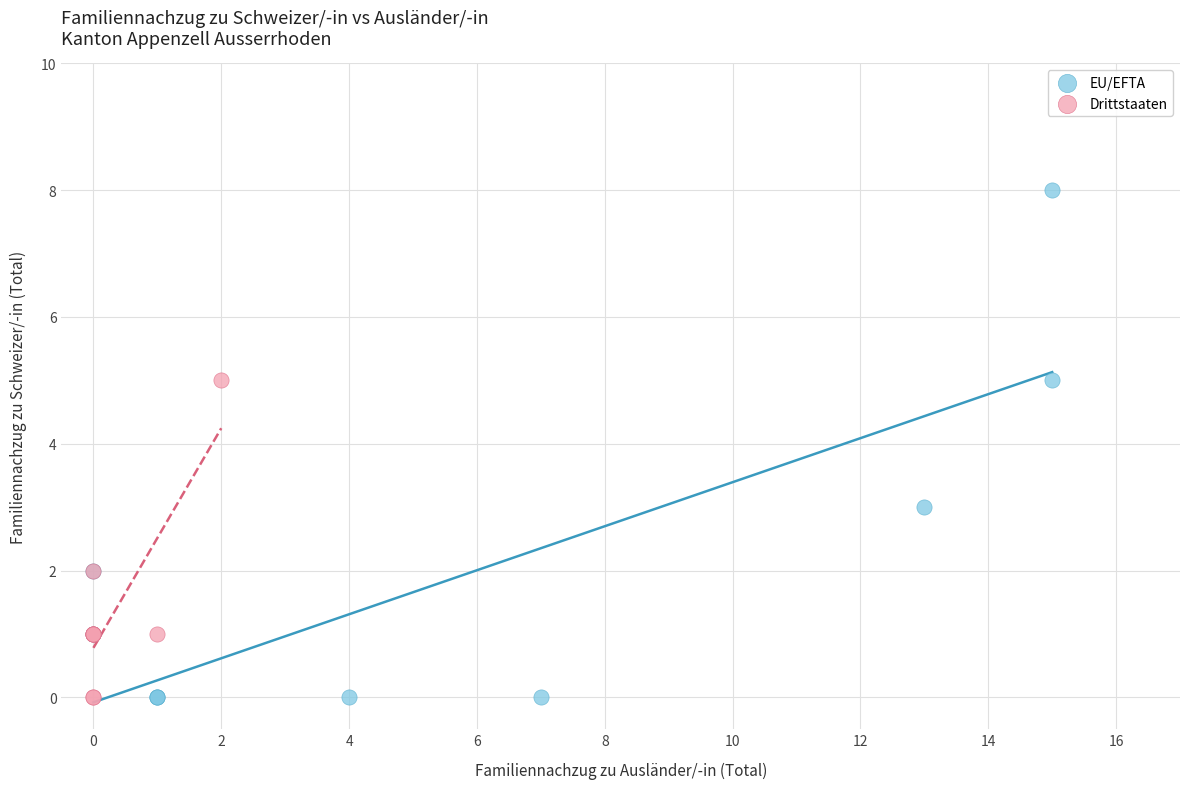

Which series has the largest Y range (max minus min)?

EU/EFTA